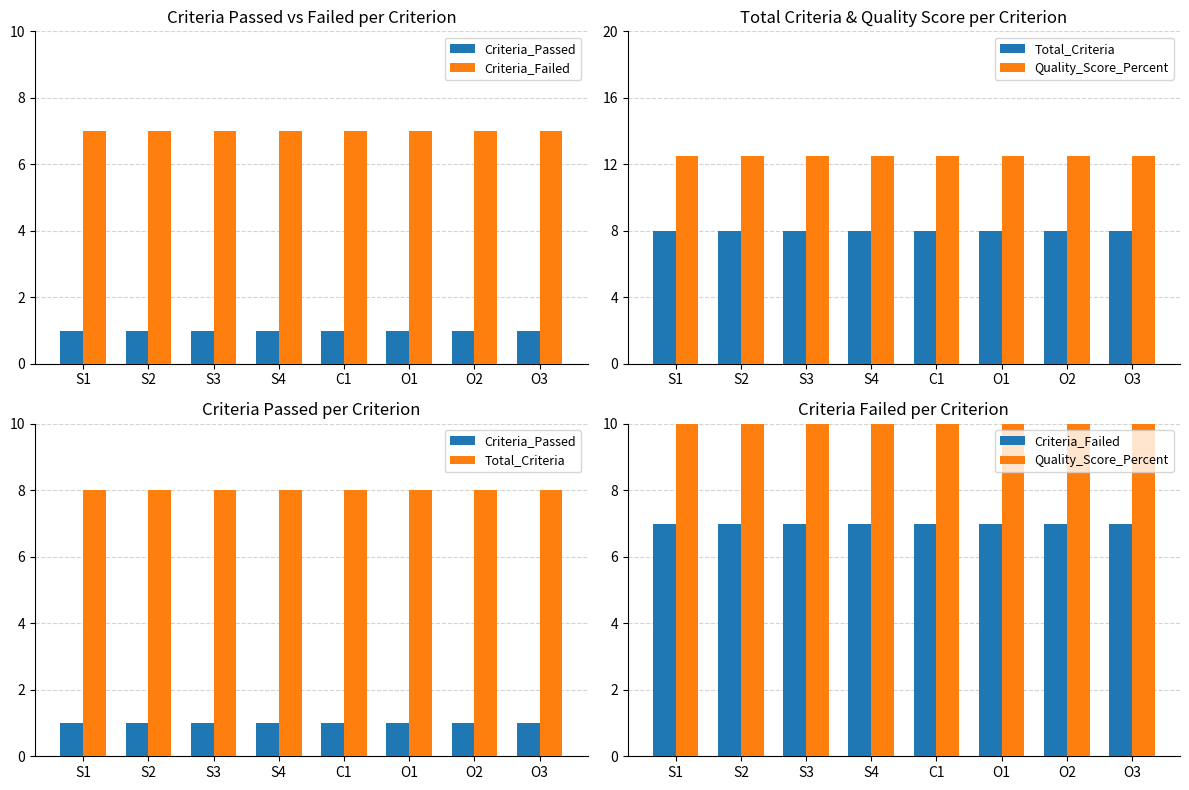

What is the highest value of the Quality_Score_Percent series?

12.5